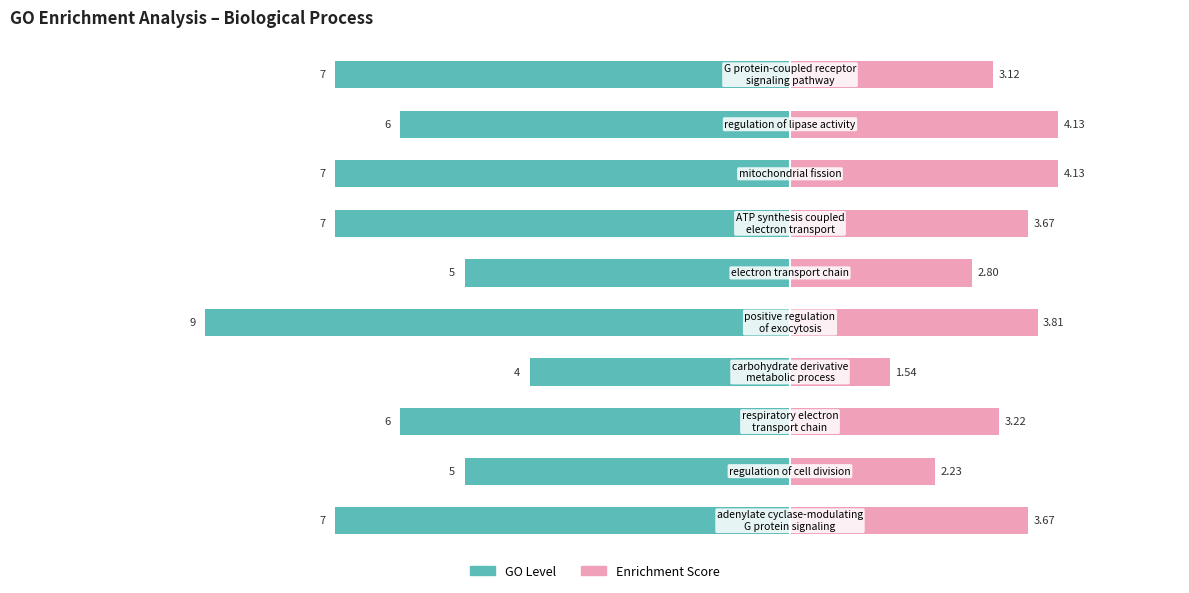

How many distinct data groups are displayed?

2